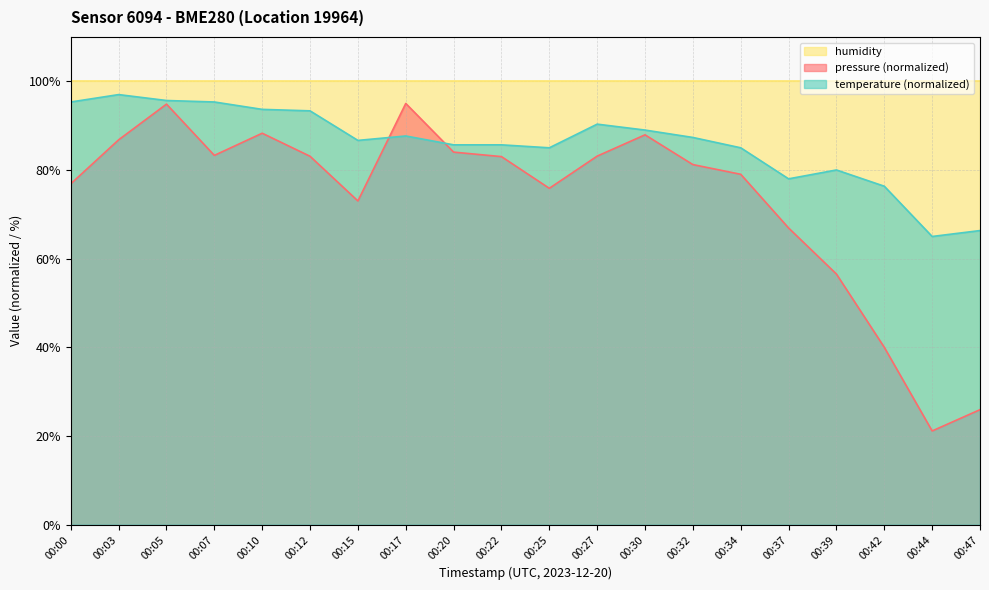

Is it true that temperature equals 152.3 at 00:22?

False